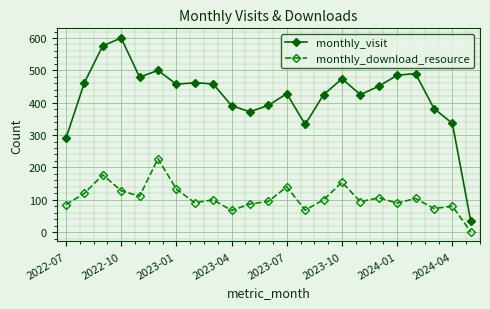

True or false: monthly_download_resource and monthly_visit intersect in this chart.

False